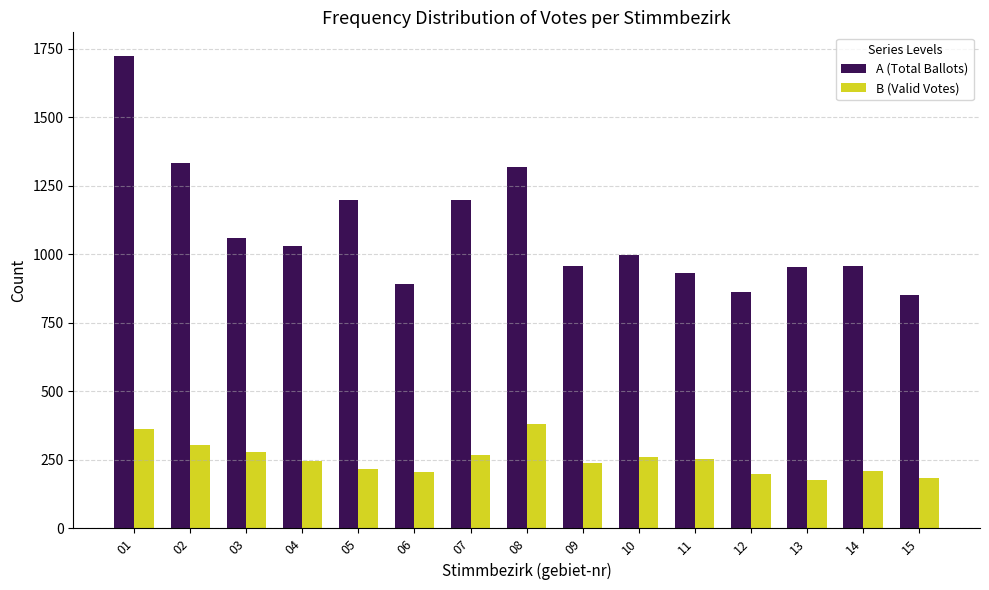

What is the difference between the second highest and second lowest values in the A (Total Ballots) series?

471